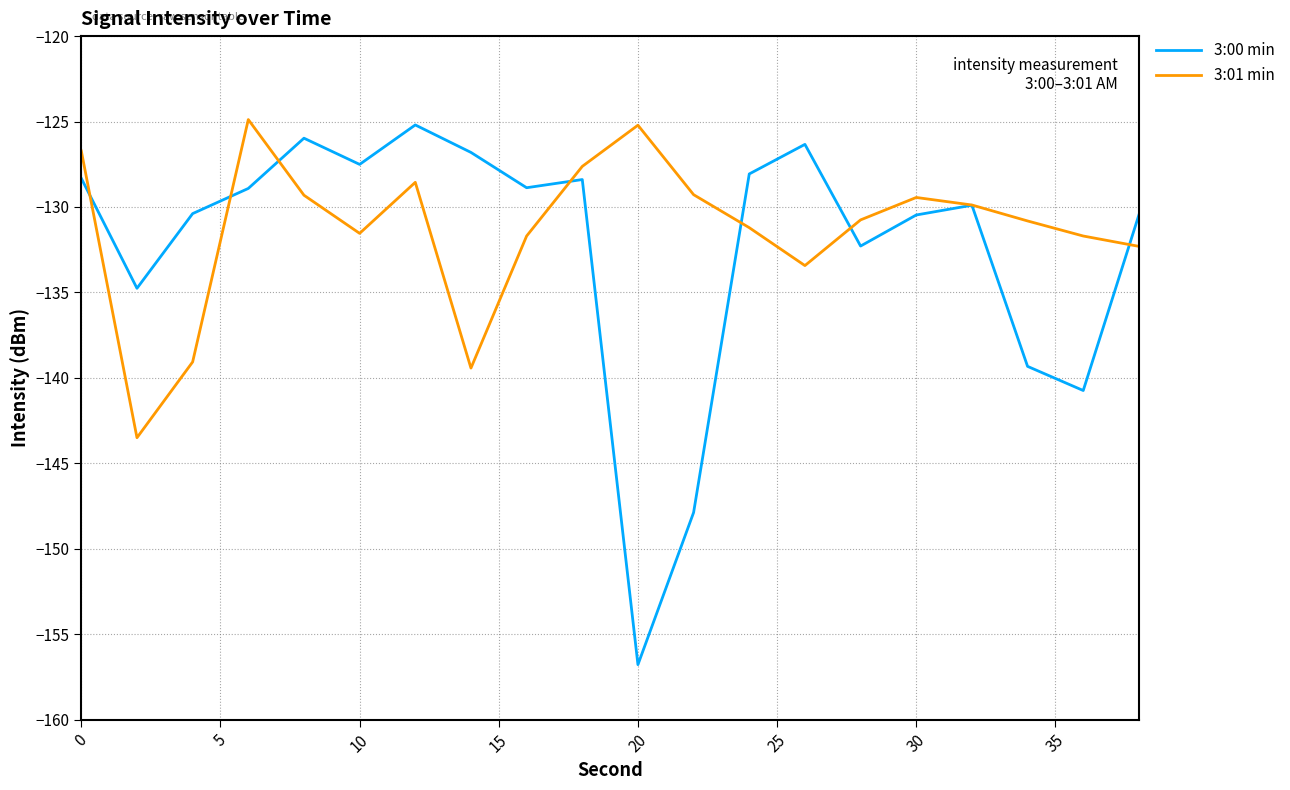

What are all the series names shown in the legend?

3:00 min, 3:01 min